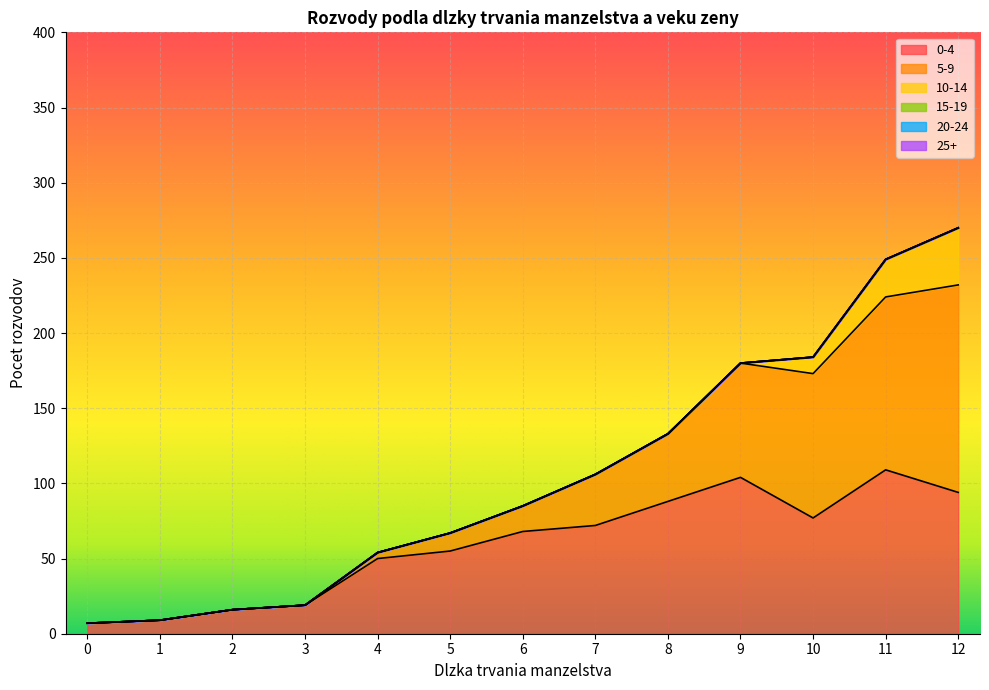

How many lines are shown in the chart?

6